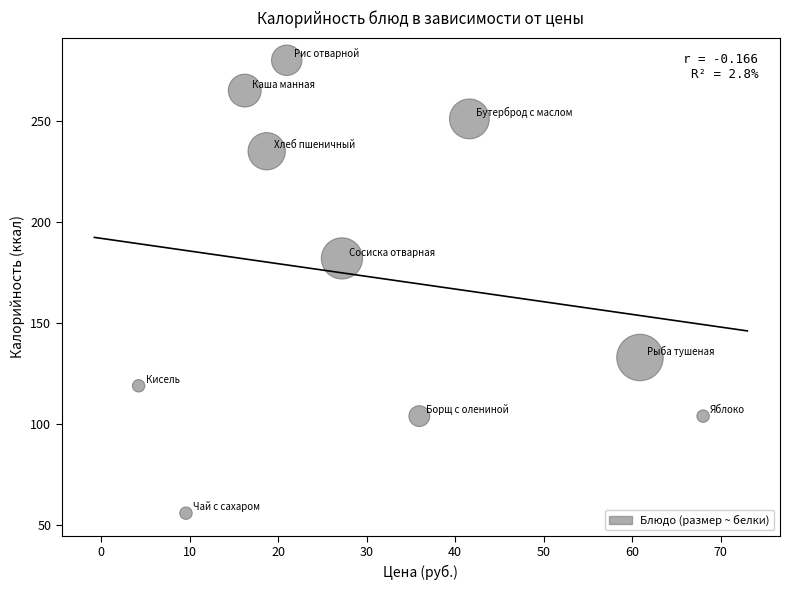

What Y value in the scatter plot is closest to 168?

182